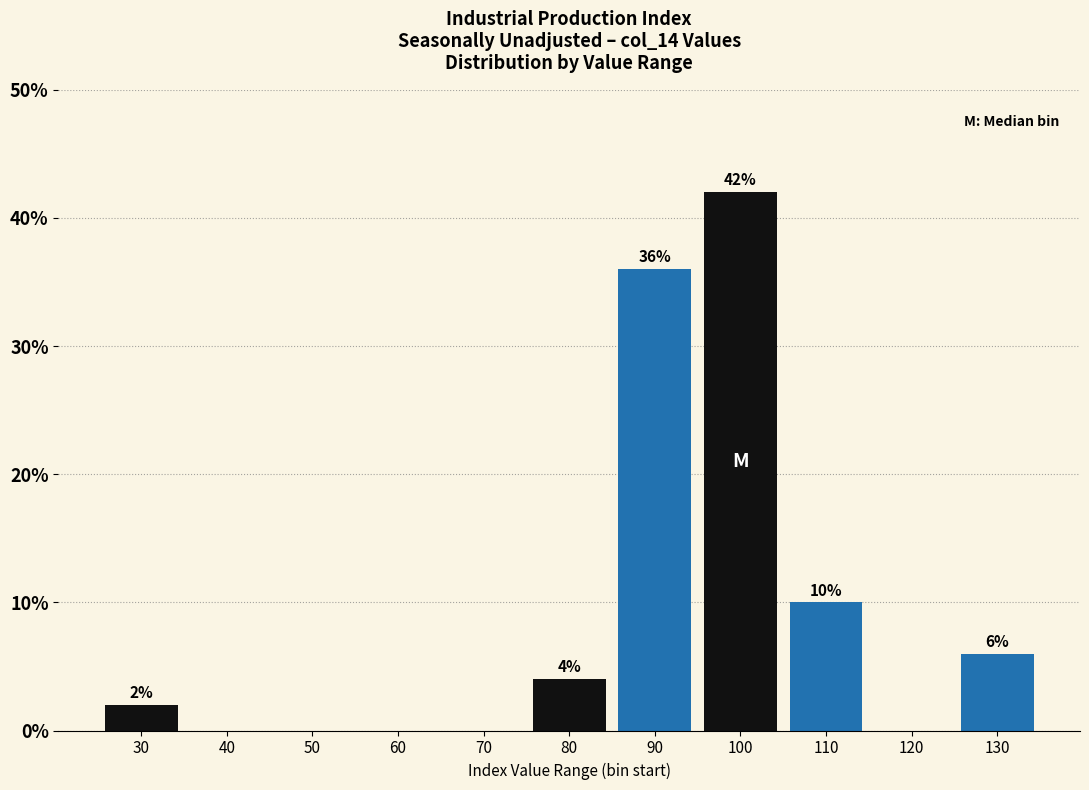

Reading left to right, list all the values displayed in this chart.

30=2	40=0	50=0	60=0	70=0	80=4	90=36	100=42	110=10	120=0	130=6